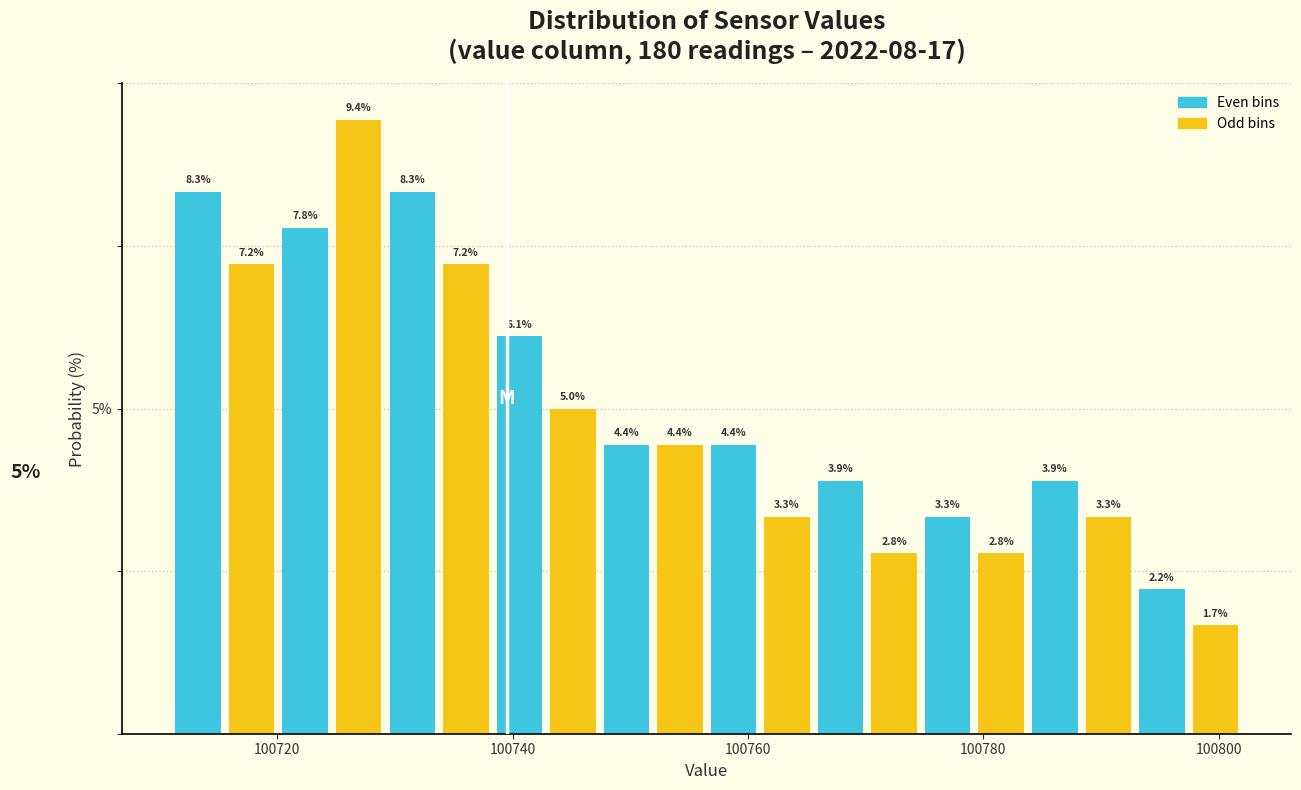

Read against the x-axis, roughly where is the centre of the tallest bar?

100726